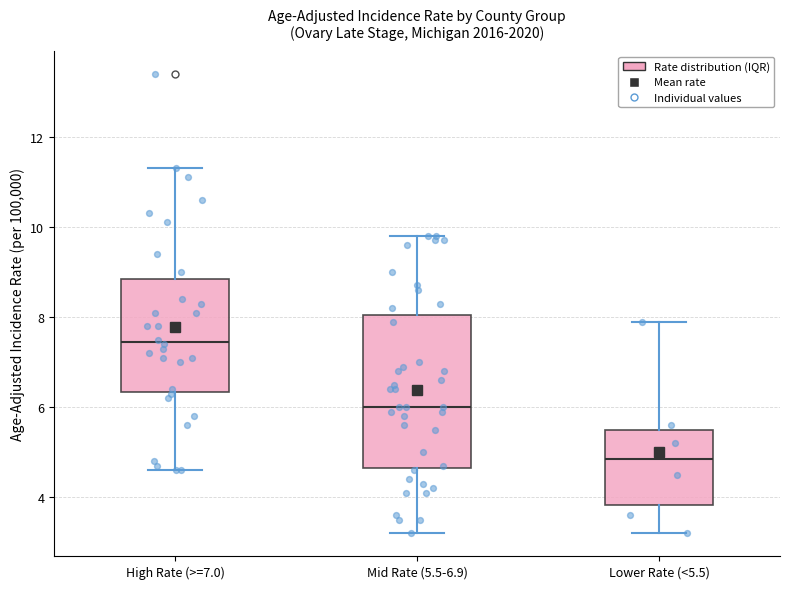

Where does the median line of the box for Mid Rate (5.5-6.9) sit on the y-axis? The values are not printed on the chart, so give them approximately, as read against the axis.

6.0